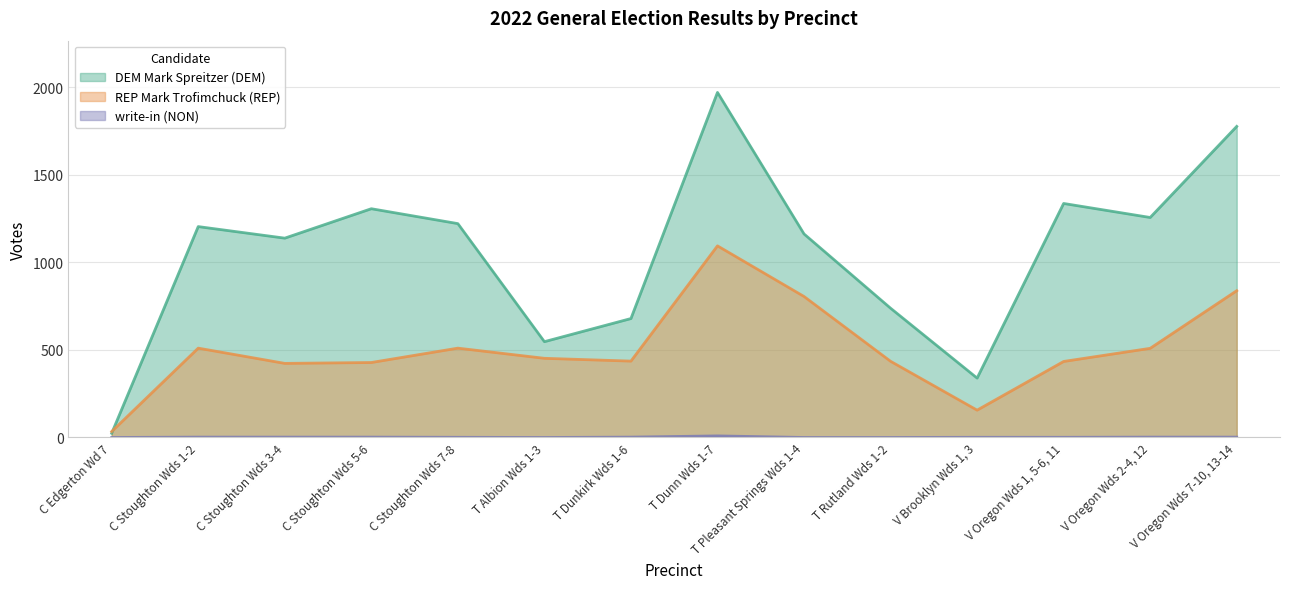

True or false: REP Mark Trofimchuck (REP) and write-in (NON) intersect in this chart.

False